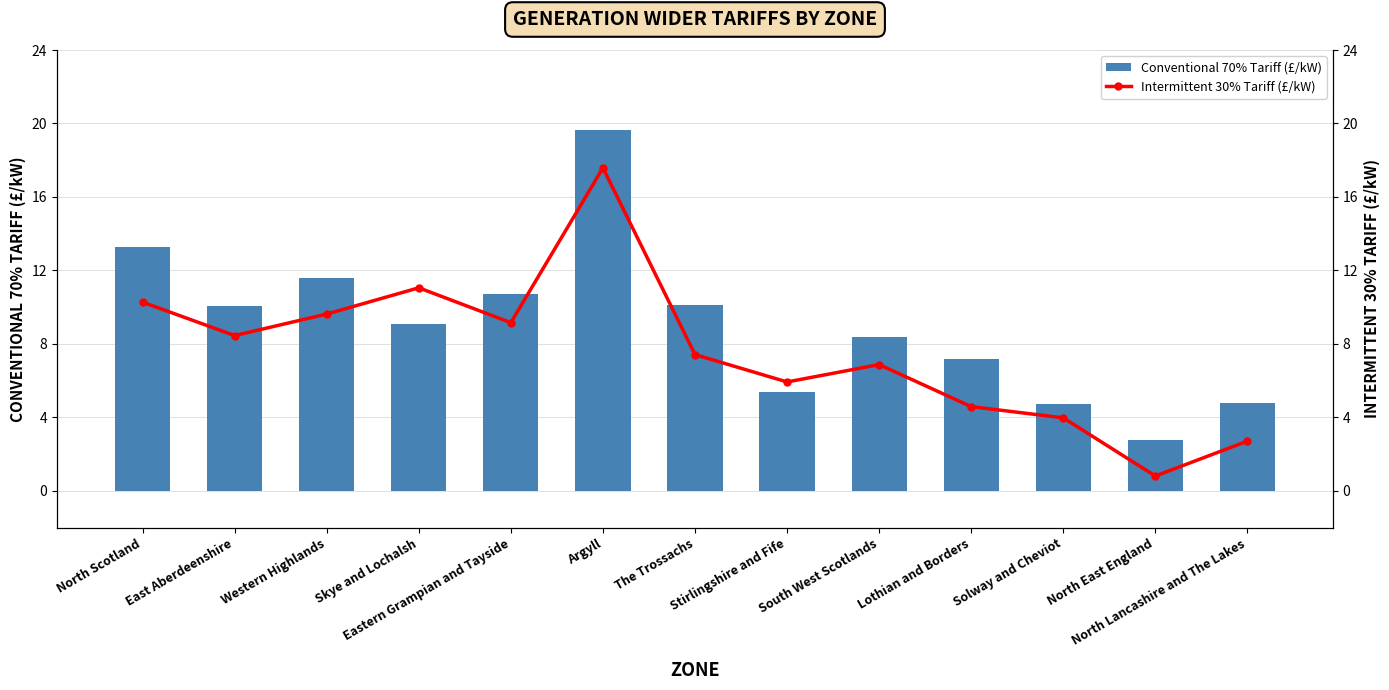

At Skye and Lochalsh, list the series in order from largest to smallest.

Intermittent 30% Tariff (£/kW), Conventional 70% Tariff (£/kW)